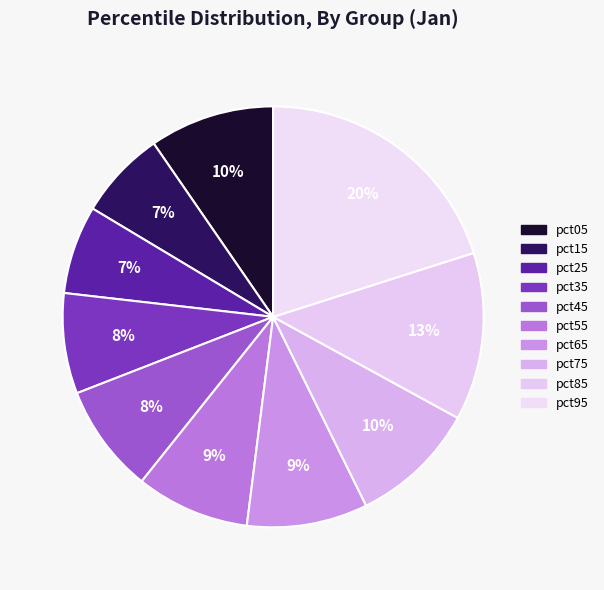

Count the number of slices in the pie.

10